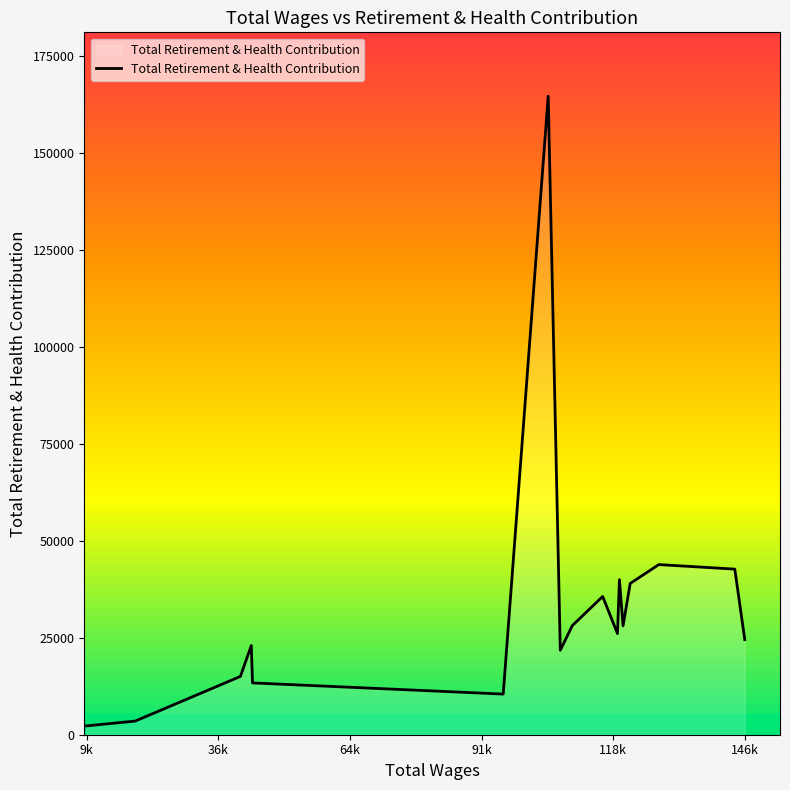

What is the greatest value displayed?

164535